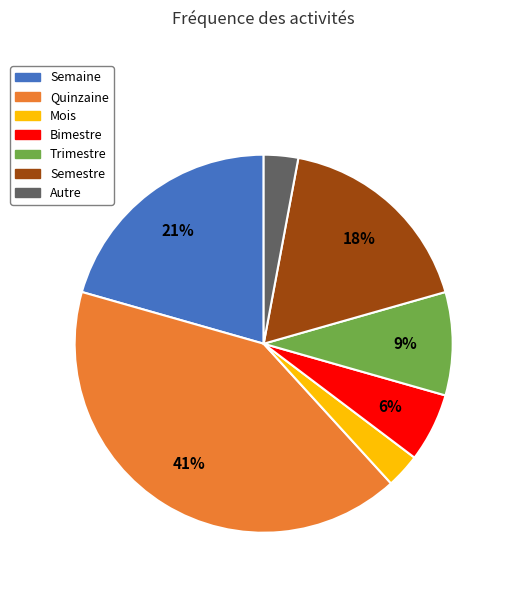

How many slices are in this pie chart?

7